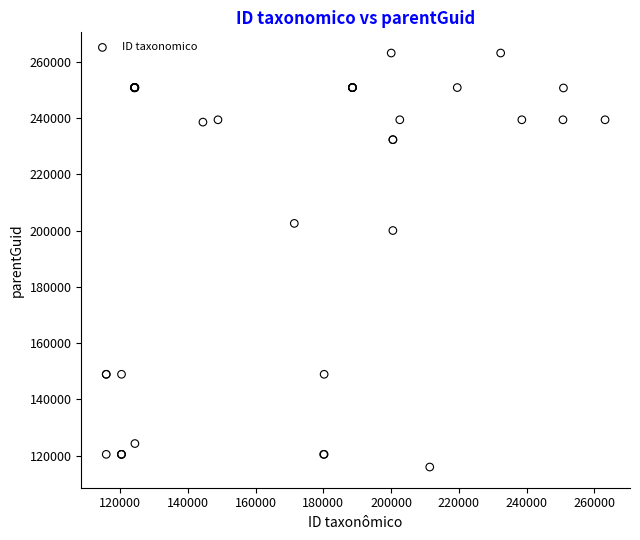

What Y value in the scatter plot is closest to 189524?

200016